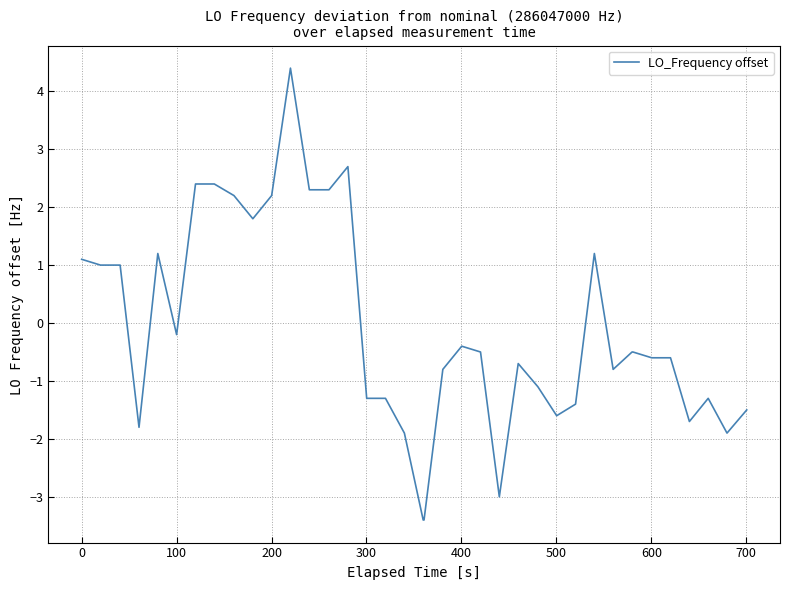

What is the greatest value displayed?

4.4